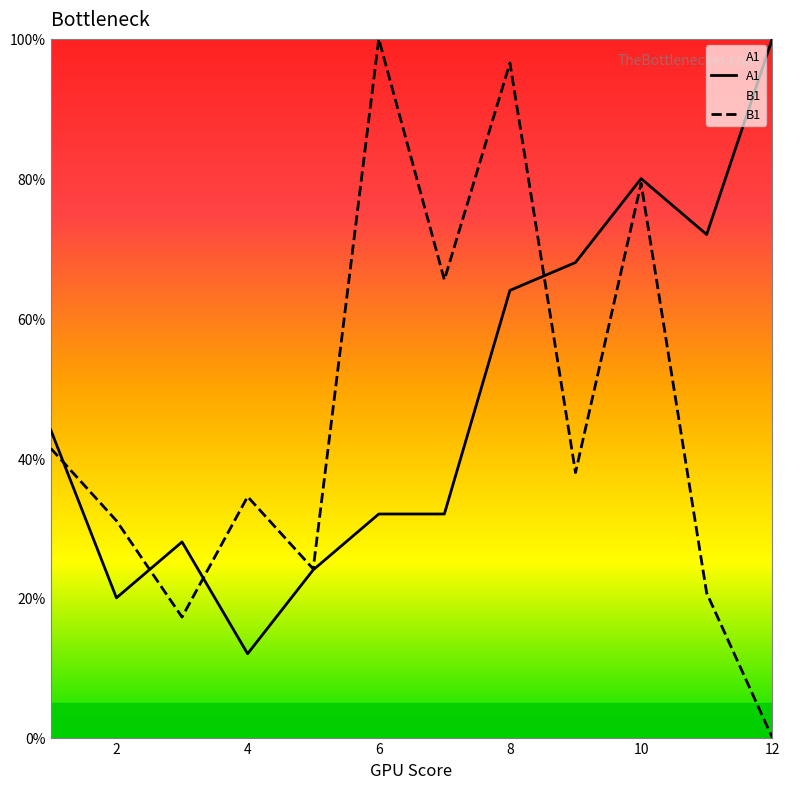

True or false: B1 and A1 cross at least once.

True